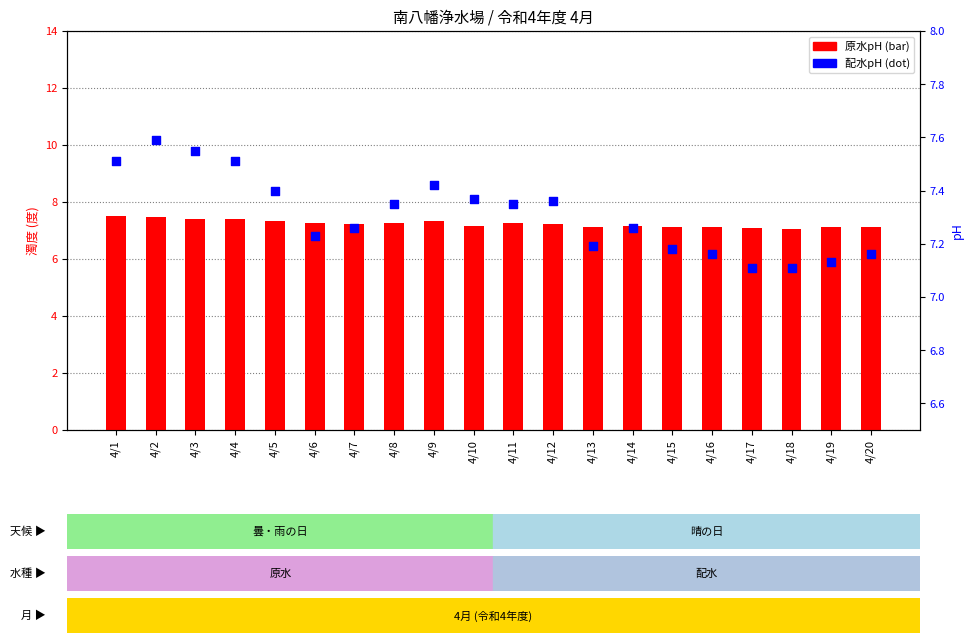

Which series contains the highest Y value?

配水pH